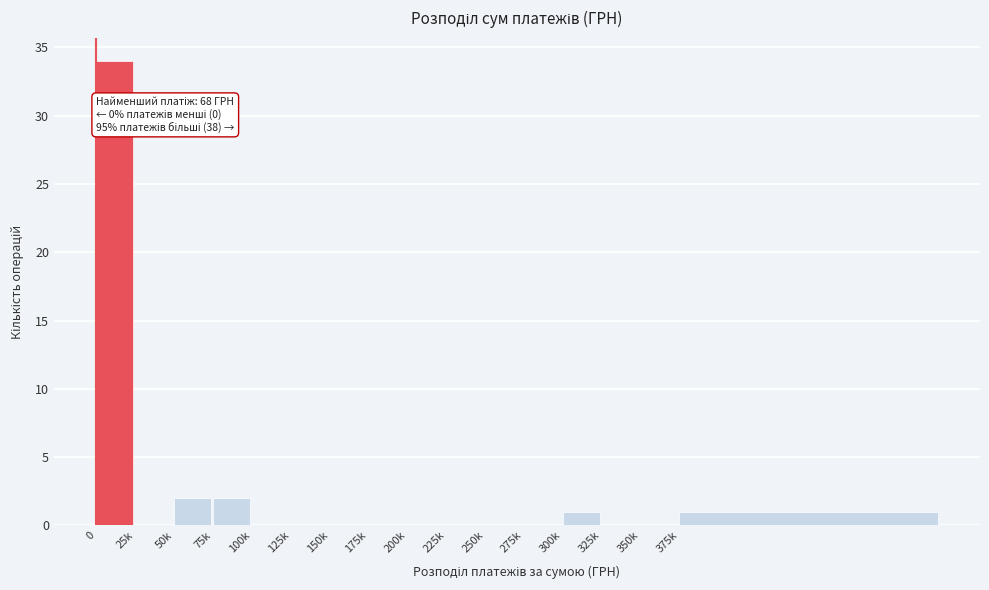

Reading left to right, list all the values displayed in this chart.

0=34	25k=0	50k=2	75k=2	100k=0	125k=0	150k=0	175k=0	200k=0	225k=0	250k=0	275k=0	300k=1	325k=0	350k=0	375k=1